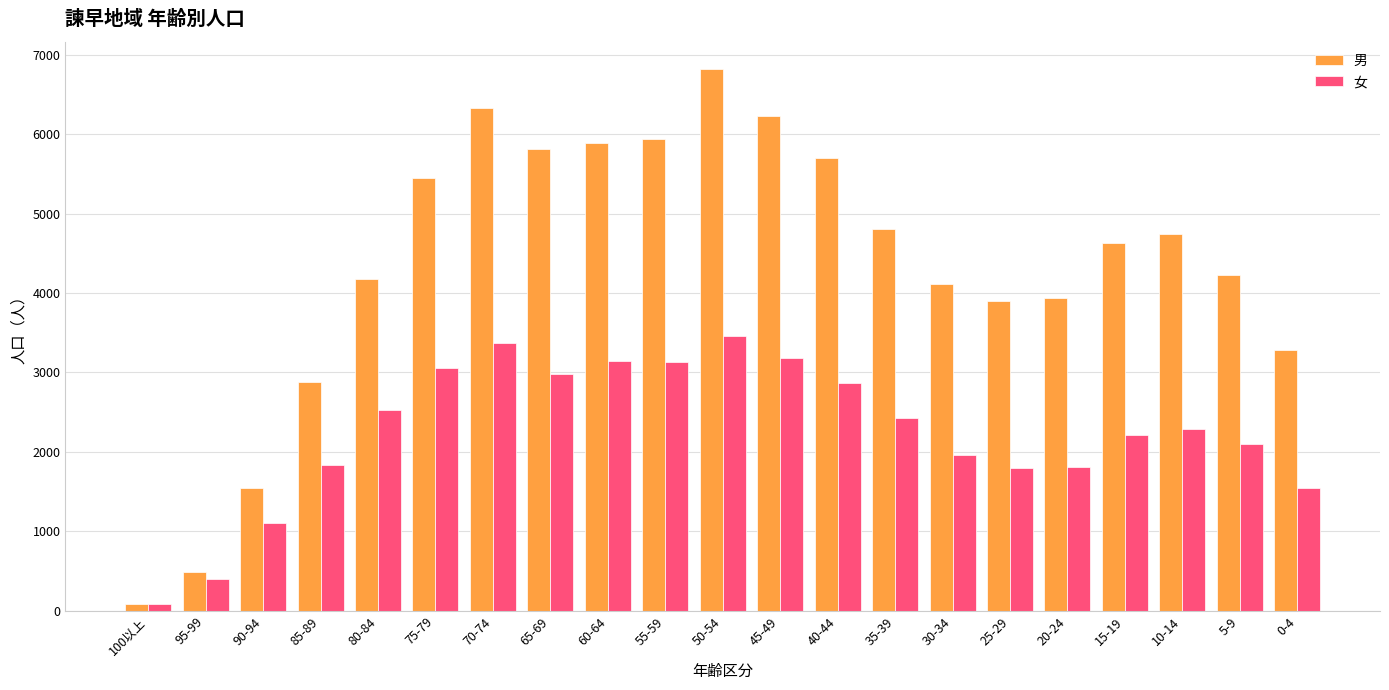

What are all the series names shown in the legend?

男, 女